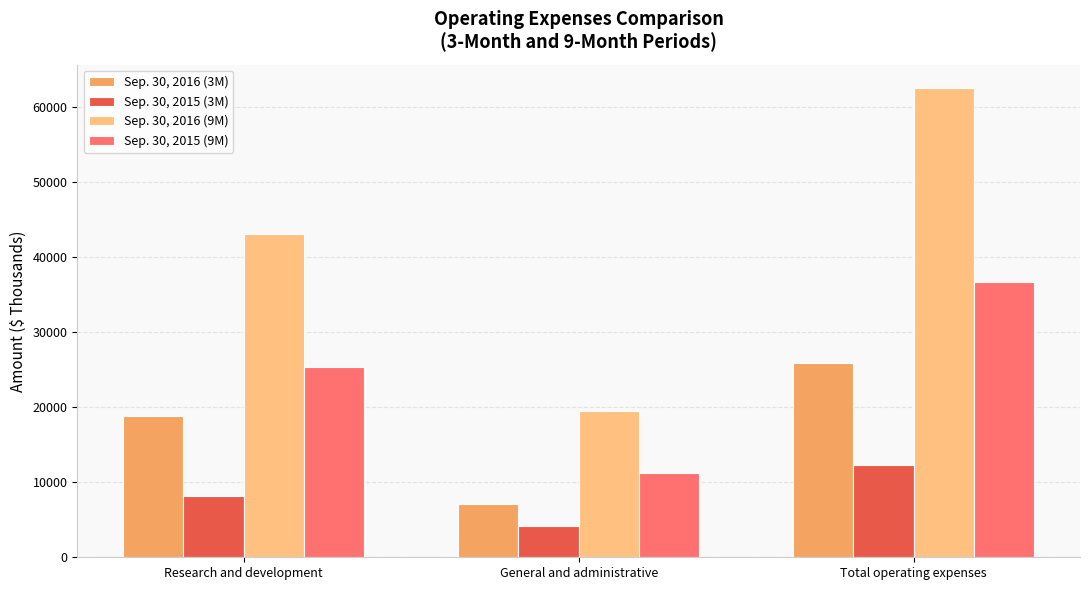

Reading left to right, list all the values displayed in this chart.

Sep. 30, 2016 (3M): 18802	7140	25942
Sep. 30, 2015 (3M): 8113	4146	12259
Sep. 30, 2016 (9M): 43040	19448	62488
Sep. 30, 2015 (9M): 25387	11291	36678